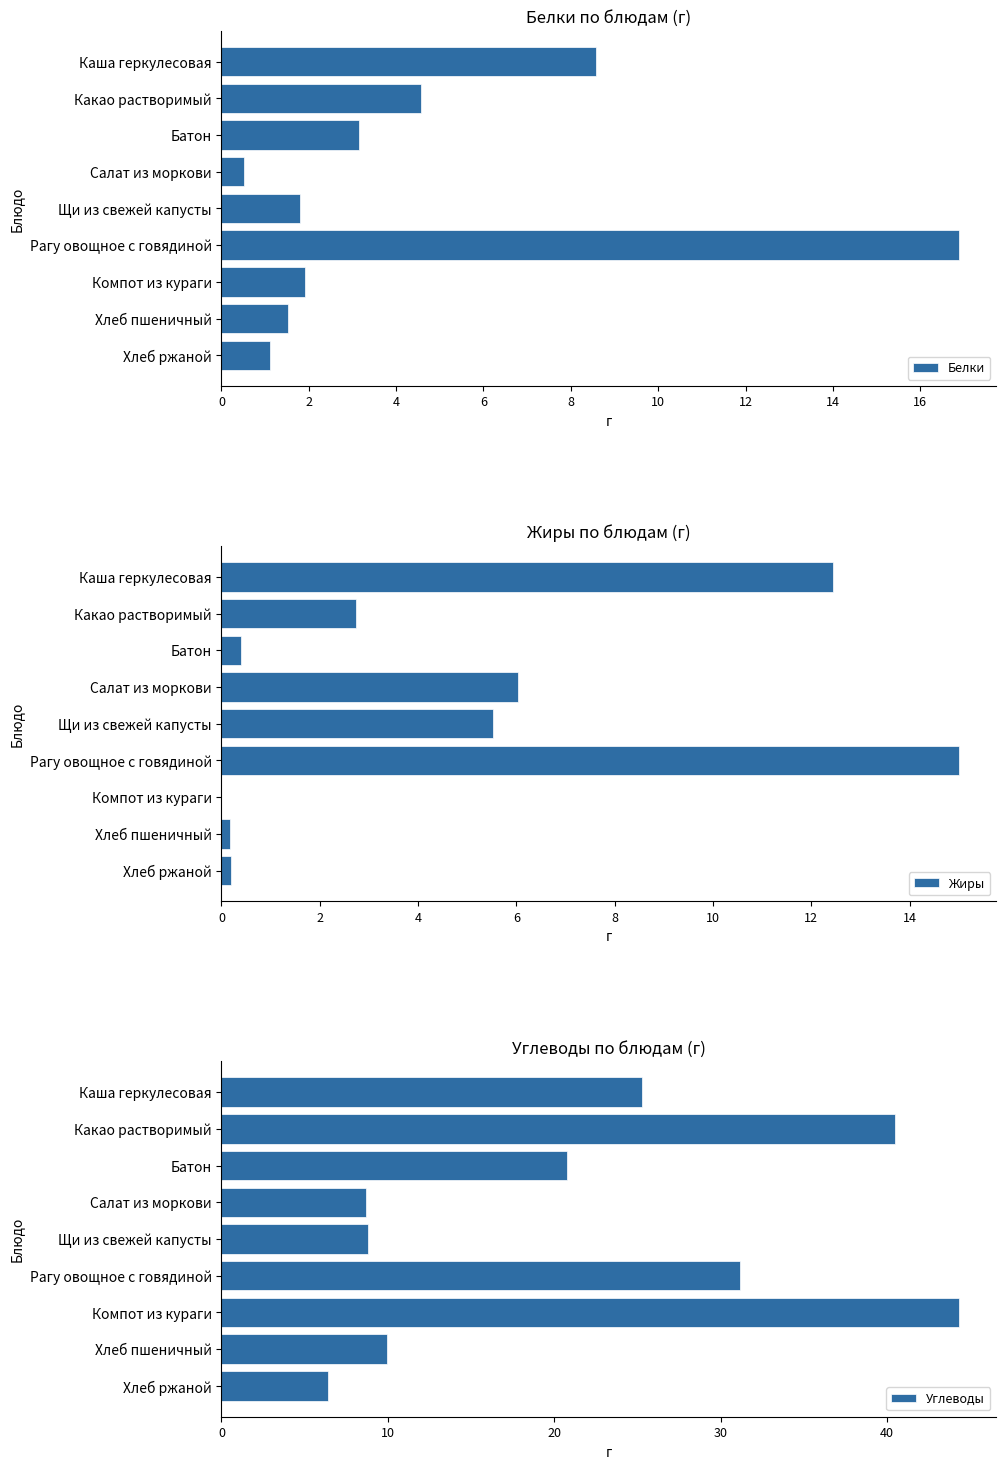

How many distinct data groups are displayed?

3